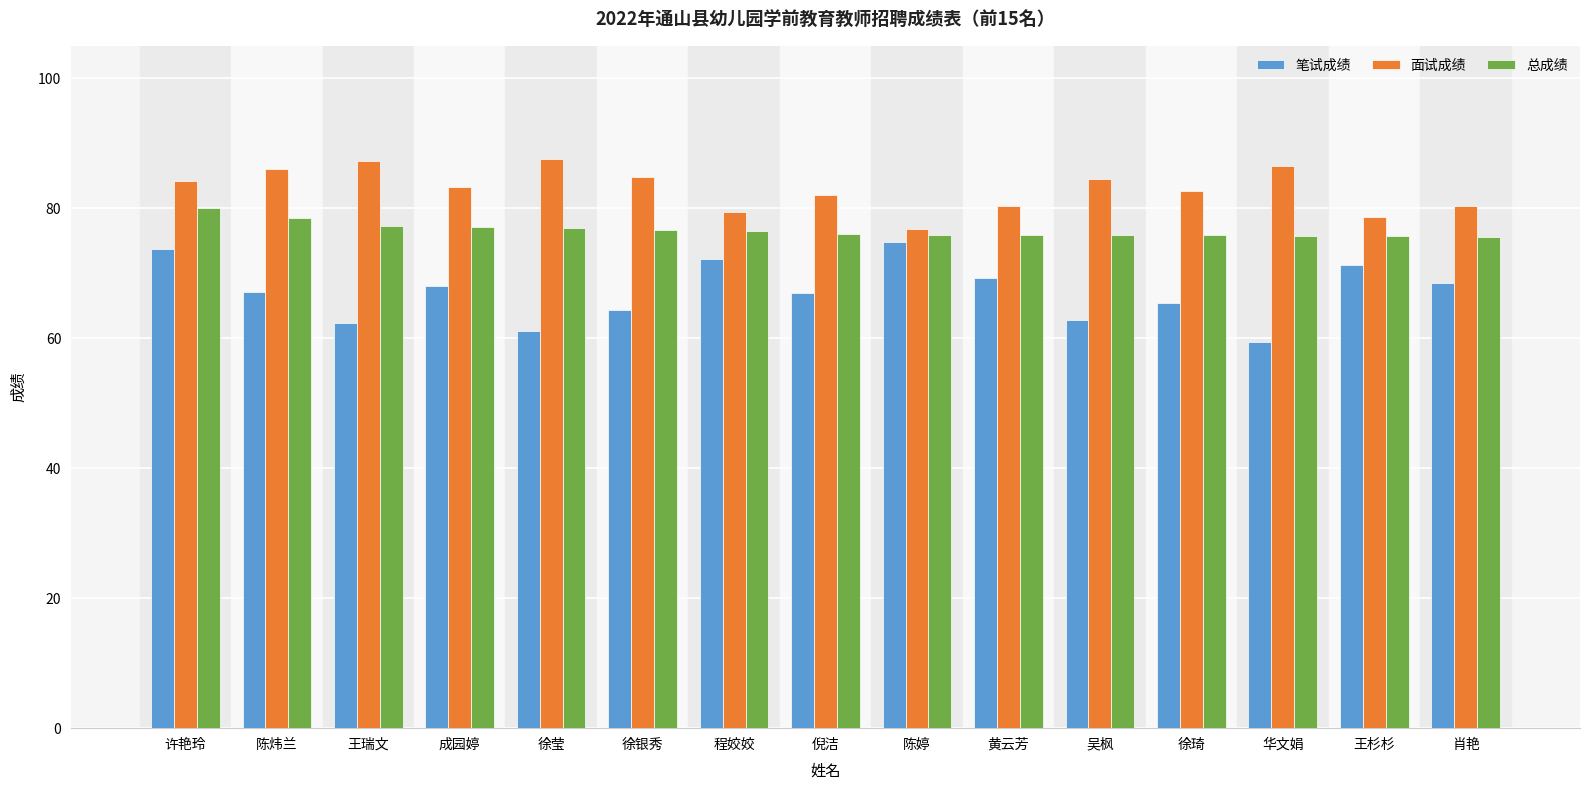

Rank the series by their average value, from highest to lowest.

面试成绩, 总成绩, 笔试成绩